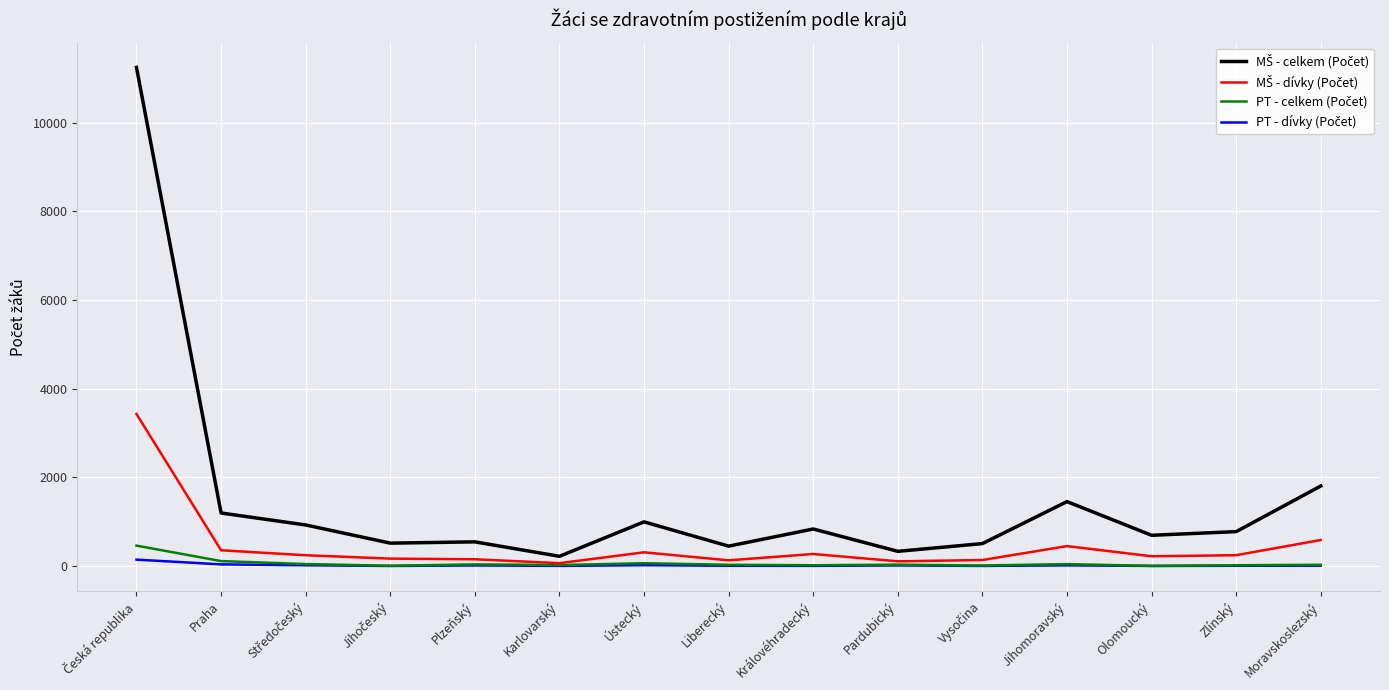

What is the label of the 9th point from the left?

Královéhradecký